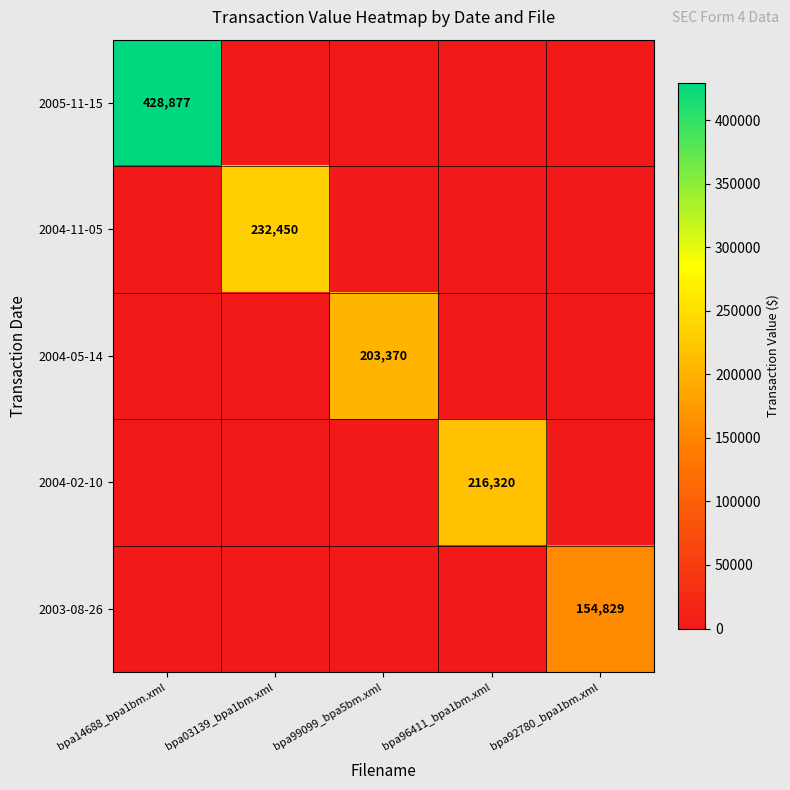

Count the number of data series in this chart.

5